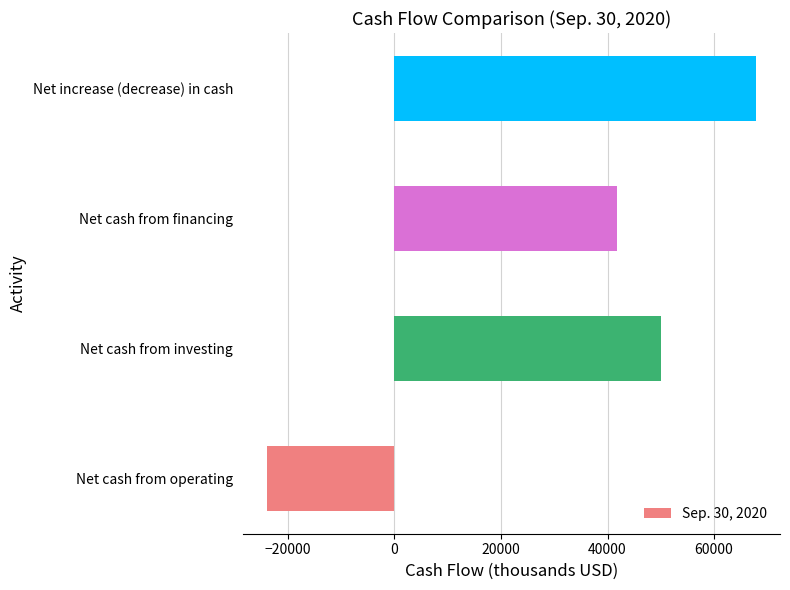

Between Net cash from investing and Net cash from financing, which is larger?

Net cash from investing